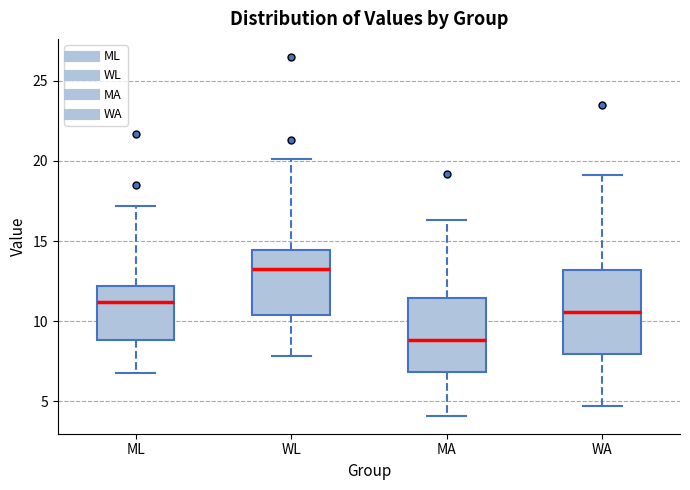

Reading left to right, transcribe this box plot: for each box, give where its median line is, the range the box spans, and where its two whiskers end, as read against the y-axis. The values are not printed on the chart, so give them approximately, as read against the axis.

ML: median 11.0, box 9.0 to 12.0, whiskers 7.0 to 17.0
WL: median 13.5, box 10.5 to 14.5, whiskers 8.0 to 20.0
MA: median 9.0, box 7.0 to 11.5, whiskers 4.0 to 16.5
WA: median 10.5, box 8.0 to 13.0, whiskers 4.5 to 19.0